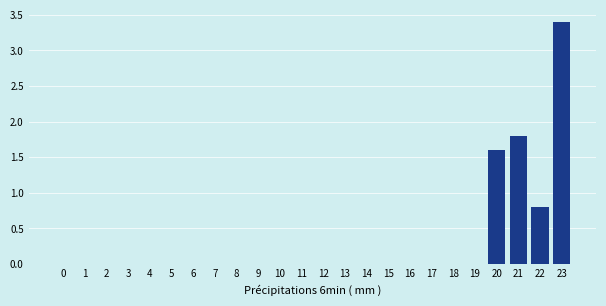

Reading right to left, transcribe all the data shown in this chart.

23=3.4	22=0.8	21=1.8	20=1.6	19=0.0	18=0.0	17=0.0	16=0.0	15=0.0	14=0.0	13=0.0	12=0.0	11=0.0	10=0.0	9=0.0	8=0.0	7=0.0	6=0.0	5=0.0	4=0.0	3=0.0	2=0.0	1=0.0	0=0.0